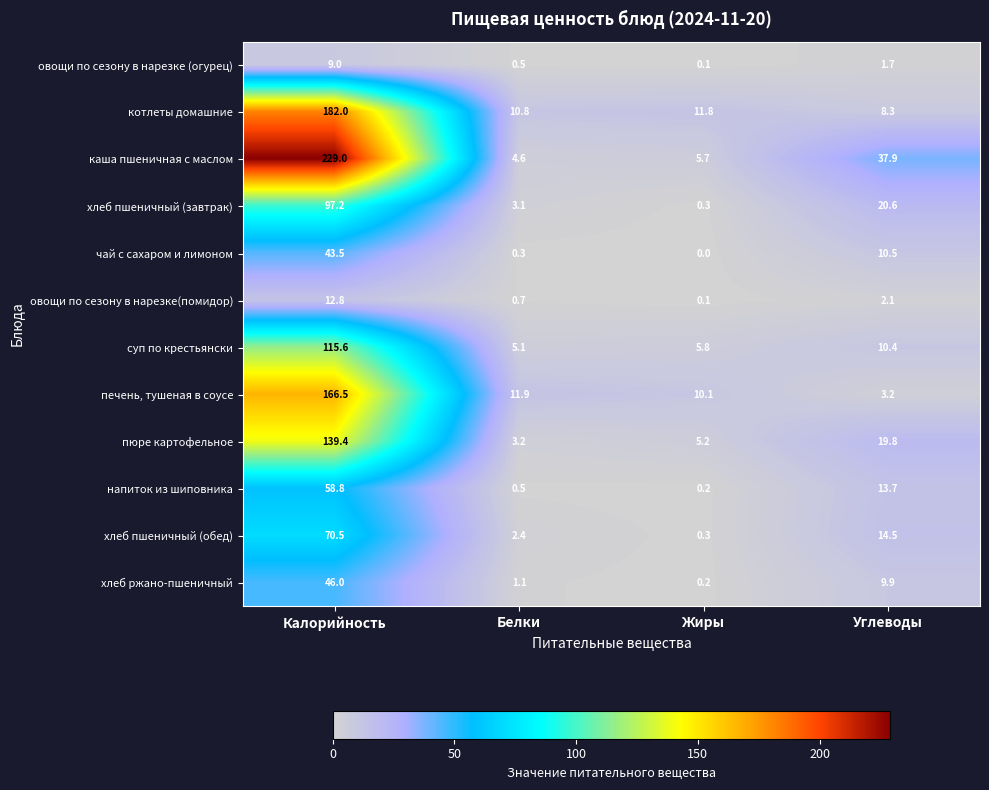

Is it true that суп по крестьянски equals 1.3 at Белки?

False